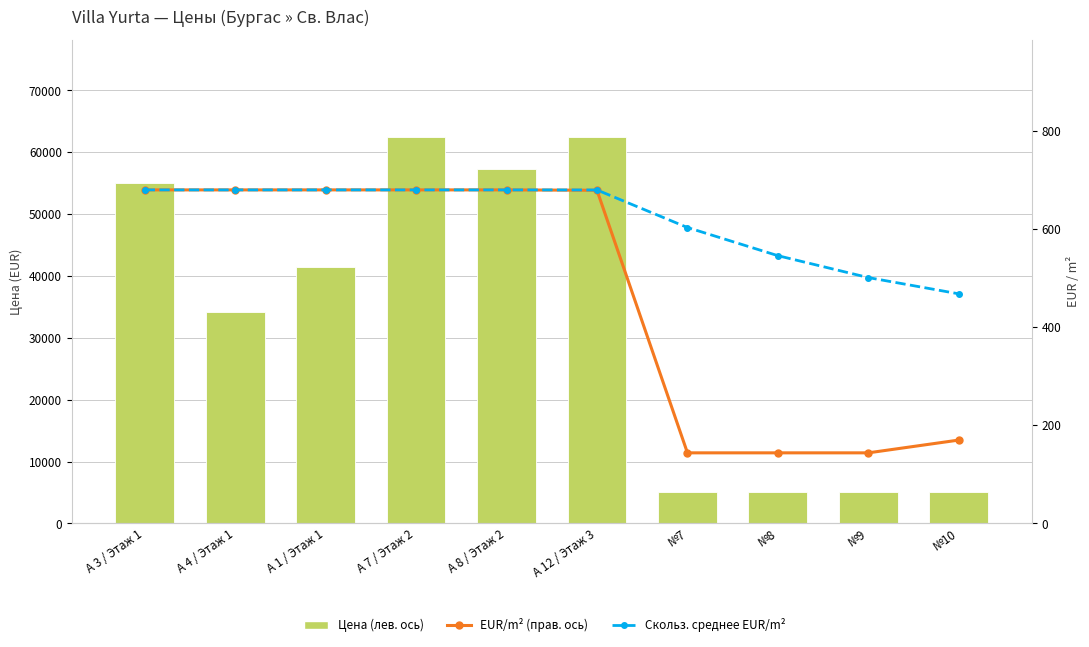

How many distinct data groups are displayed?

3